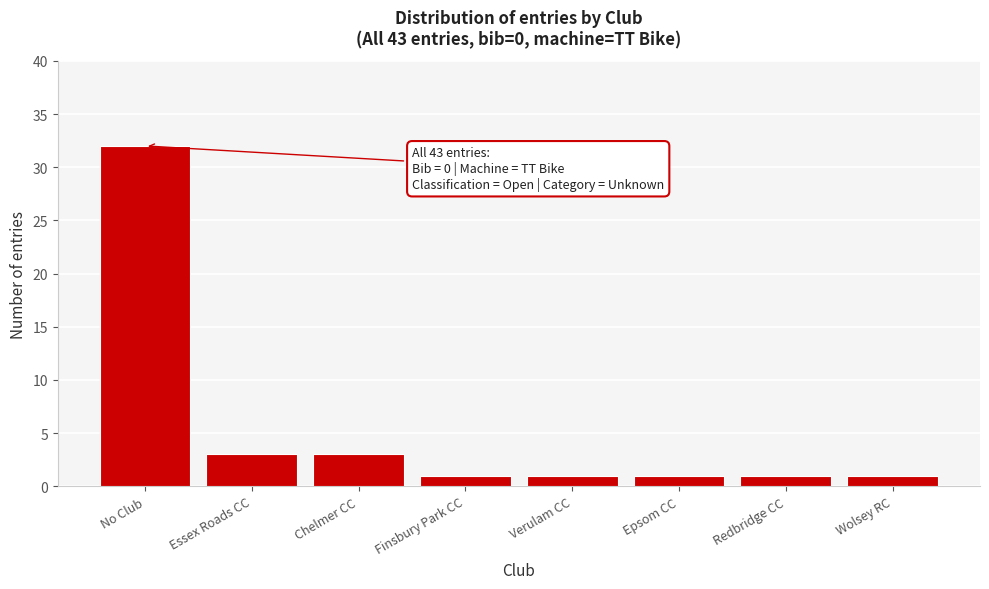

Reading right to left, transcribe all the data shown in this chart.

1	1	1	1	1	3	3	32